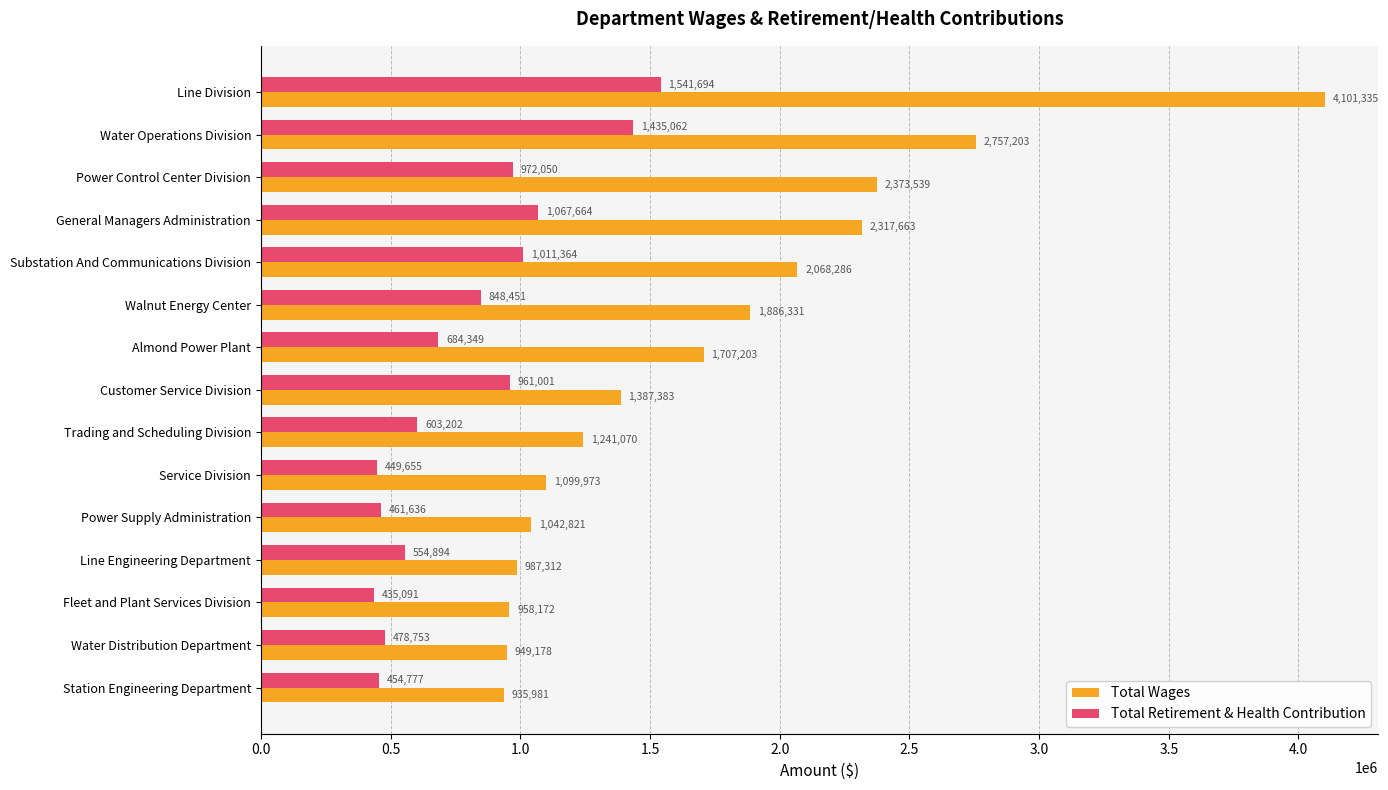

Which label corresponds to the largest value in the chart?

Line Division